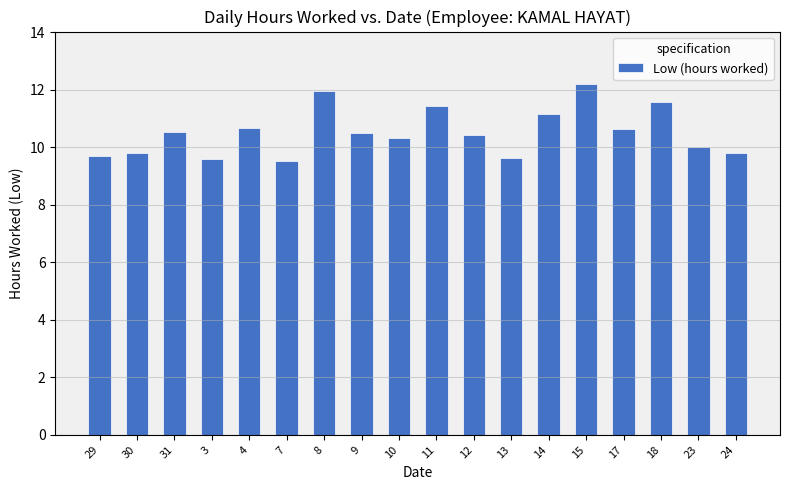

What is the approximate value at 24?

9.8